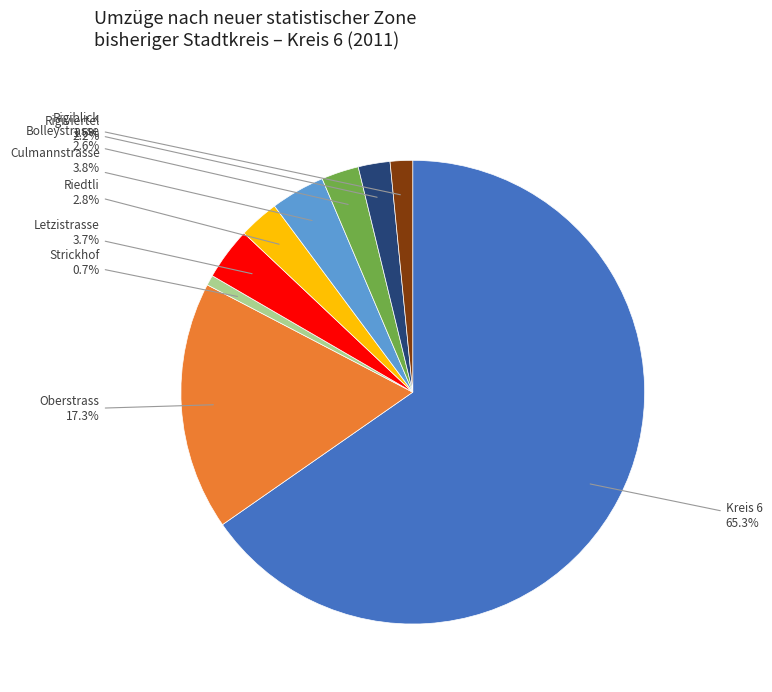

How many slices are in this pie chart?

9